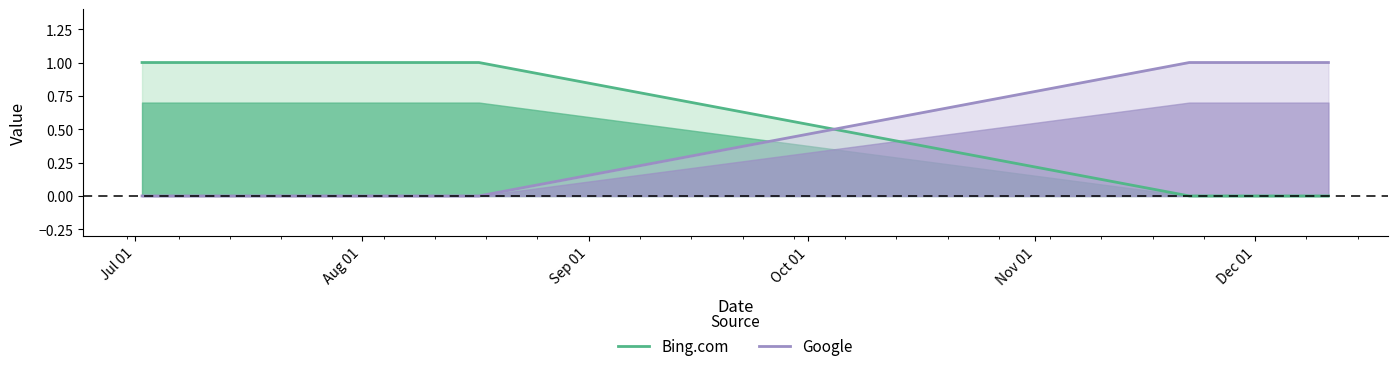

List the series in order of their peak value, lowest first.

Bing.com, Google